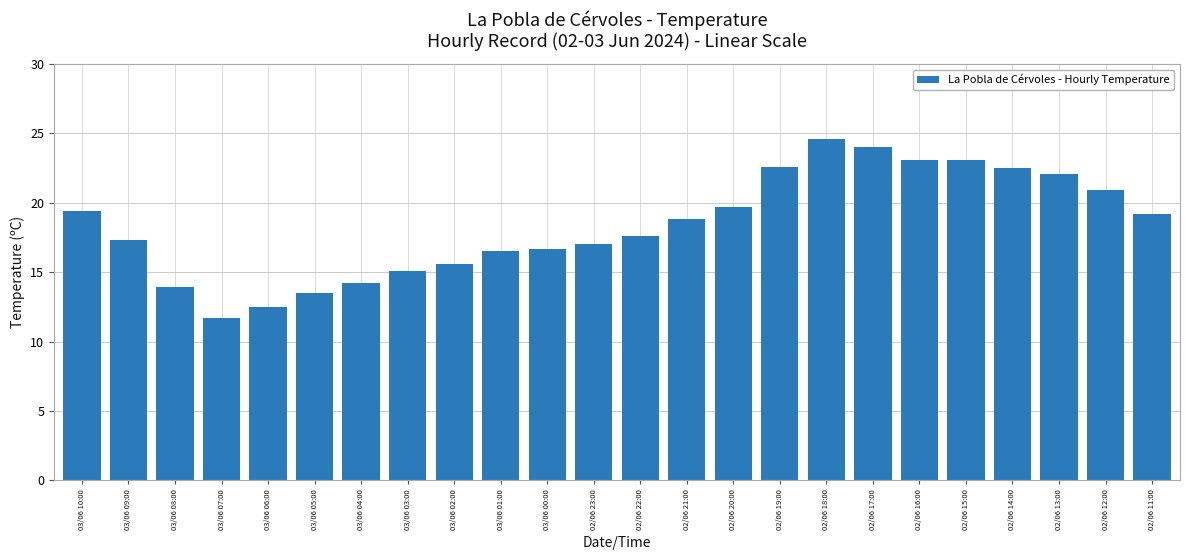

Read the value at 03/06 02:00.

15.6